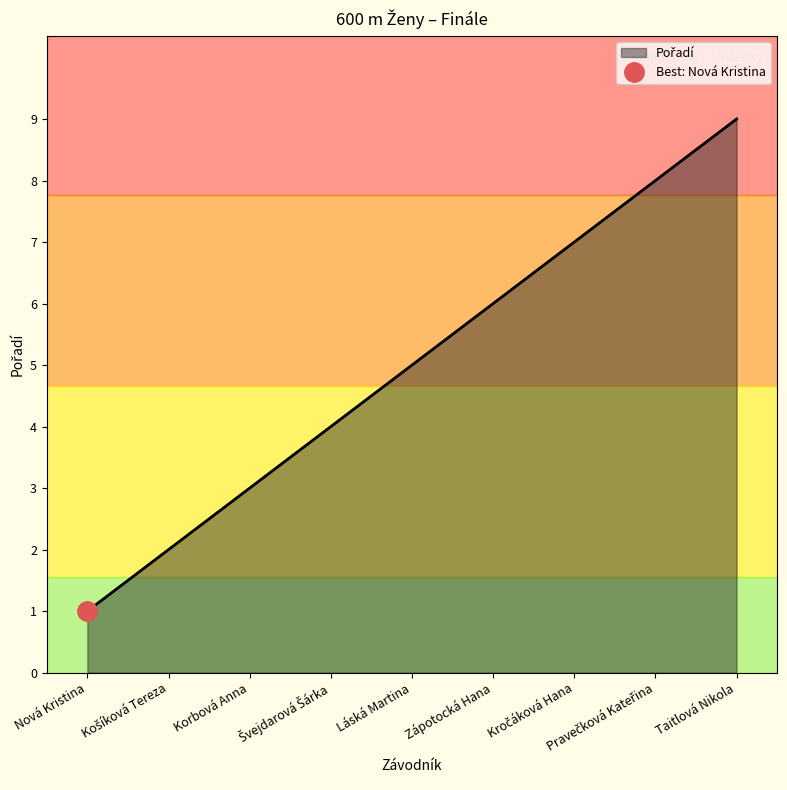

Reading left to right, extract all data points from this chart.

Nová Kristina=1	Košíková Tereza=2	Korbová Anna=3	Švejdarová Šárka=4	Láská Martina=5	Zápotocká Hana=6	Kročáková Hana=7	Pravečková Kateřina=8	Taitlová Nikola=9